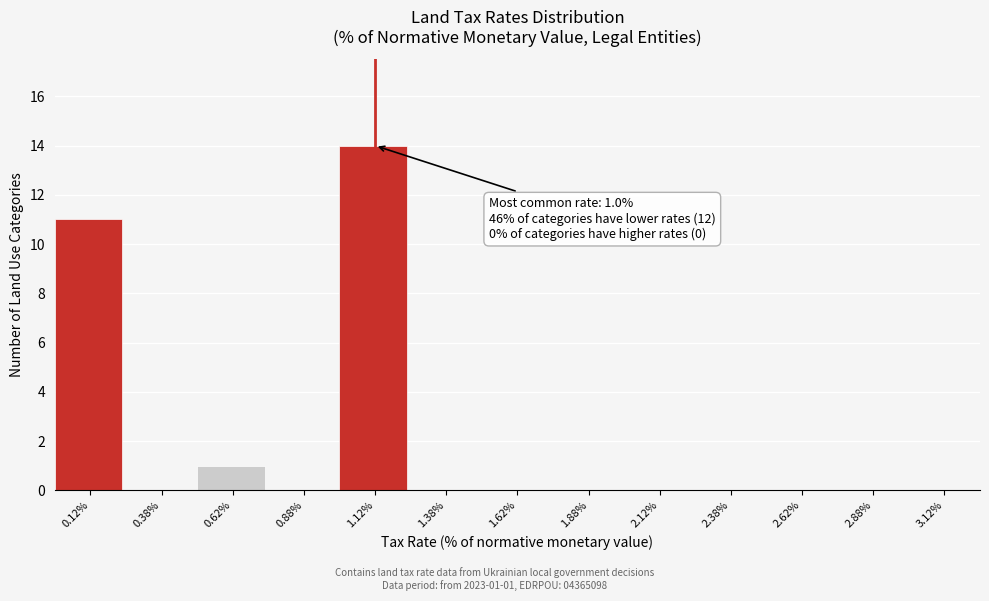

Which range on the x-axis has the tallest bar?

1.00 to 1.25